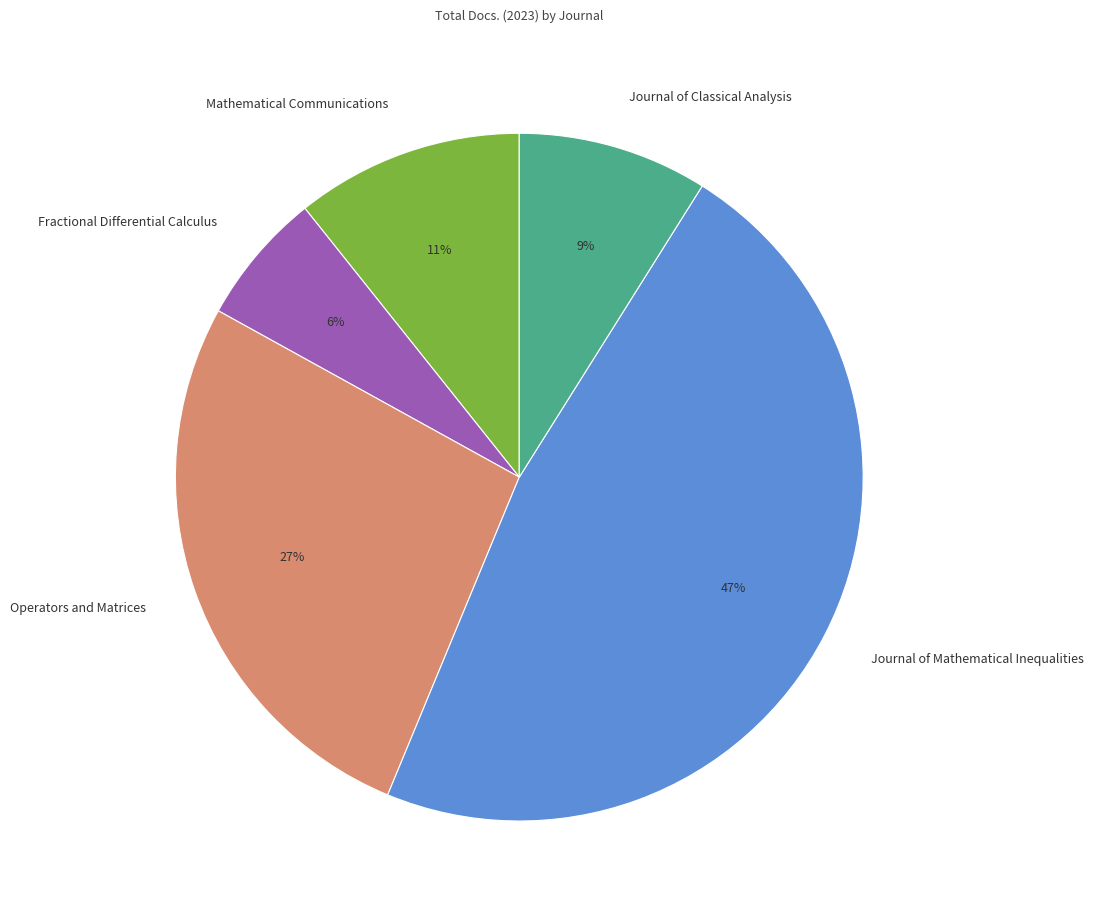

Does Mathematical Communications represent more than half of the total?

No